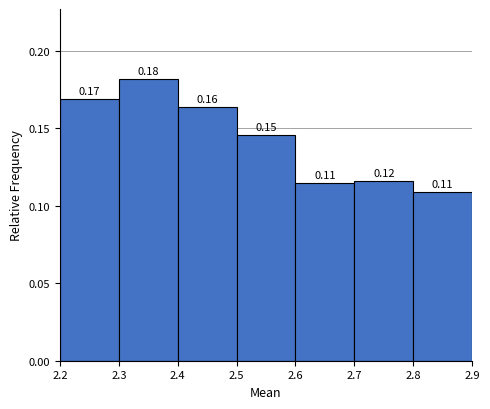

Which range on the x-axis has the tallest bar?

2.3 to 2.4